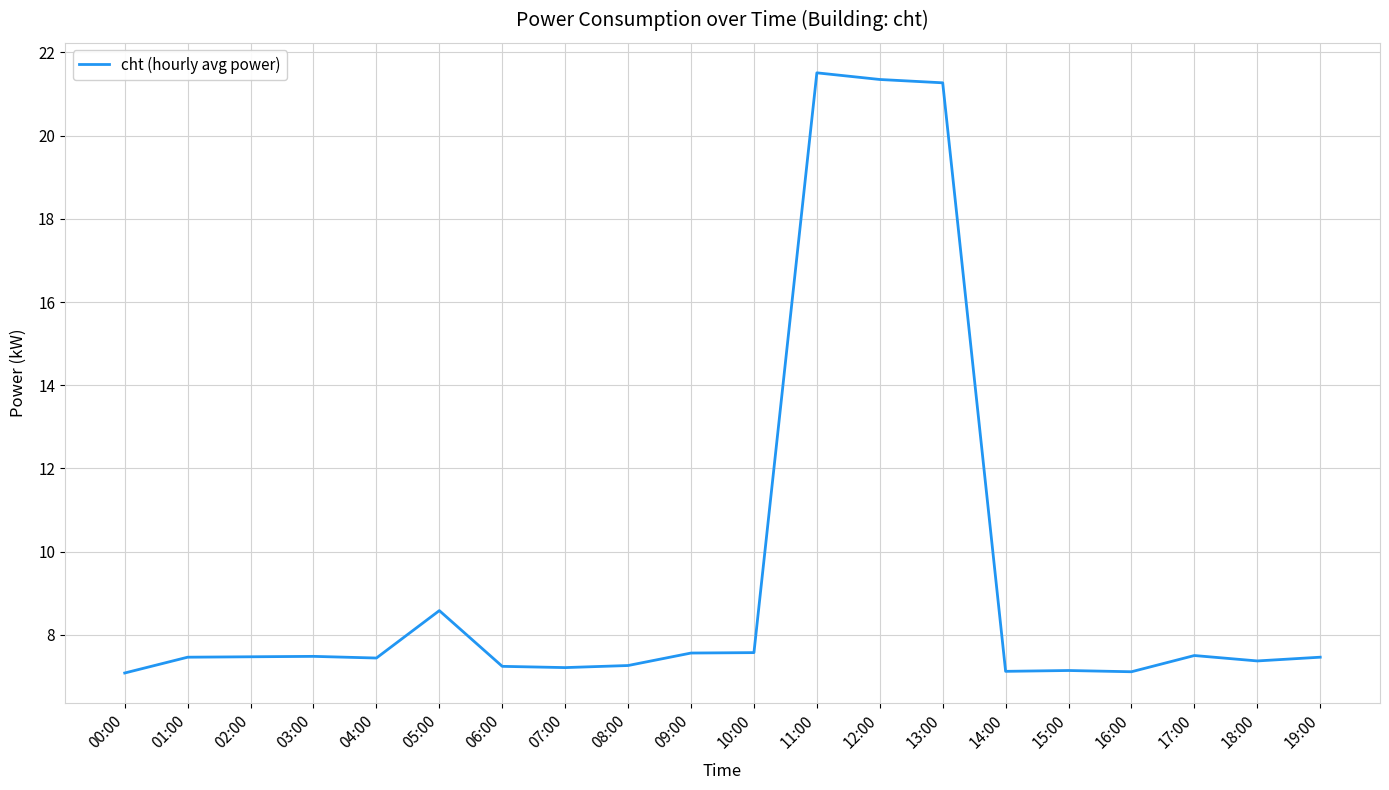

What is the average value?

9.5